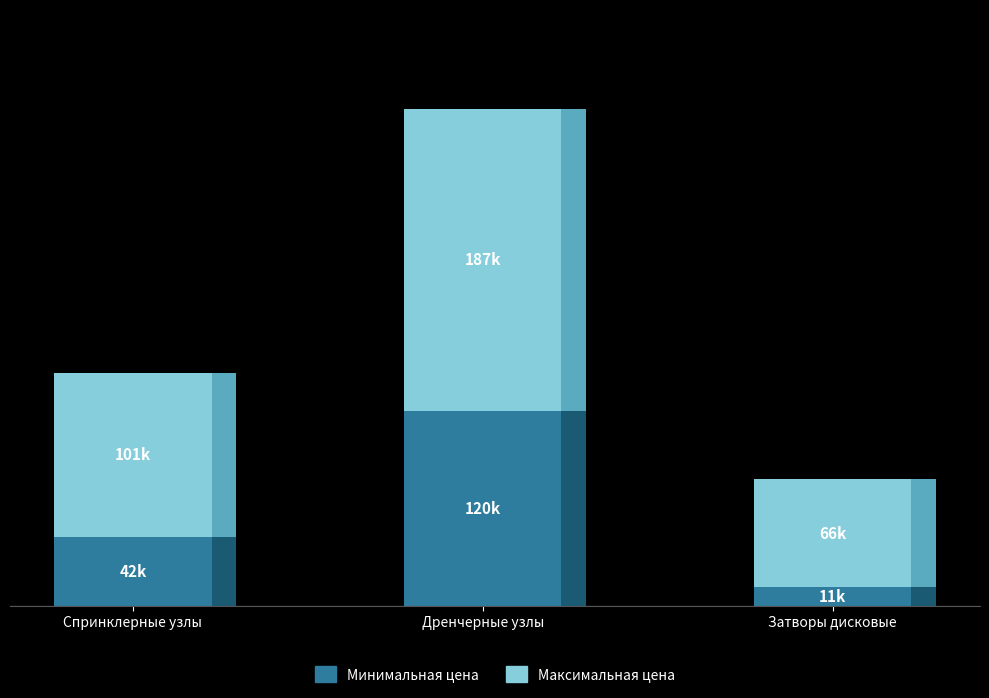

What is the average value of the Минимальная цена series?

58424